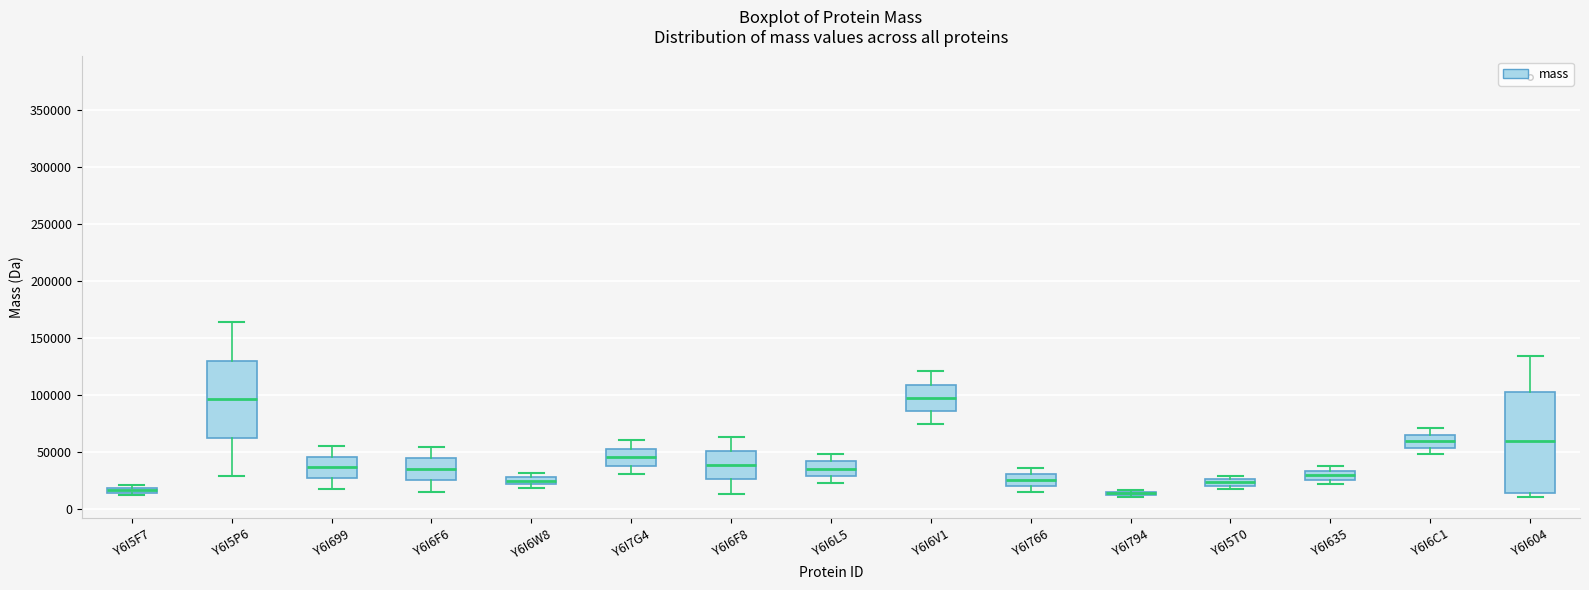

Where is the upper edge of the box for Y6I5T0 on the y-axis? The values are not printed on the chart, so give them approximately, as read against the axis.

25000